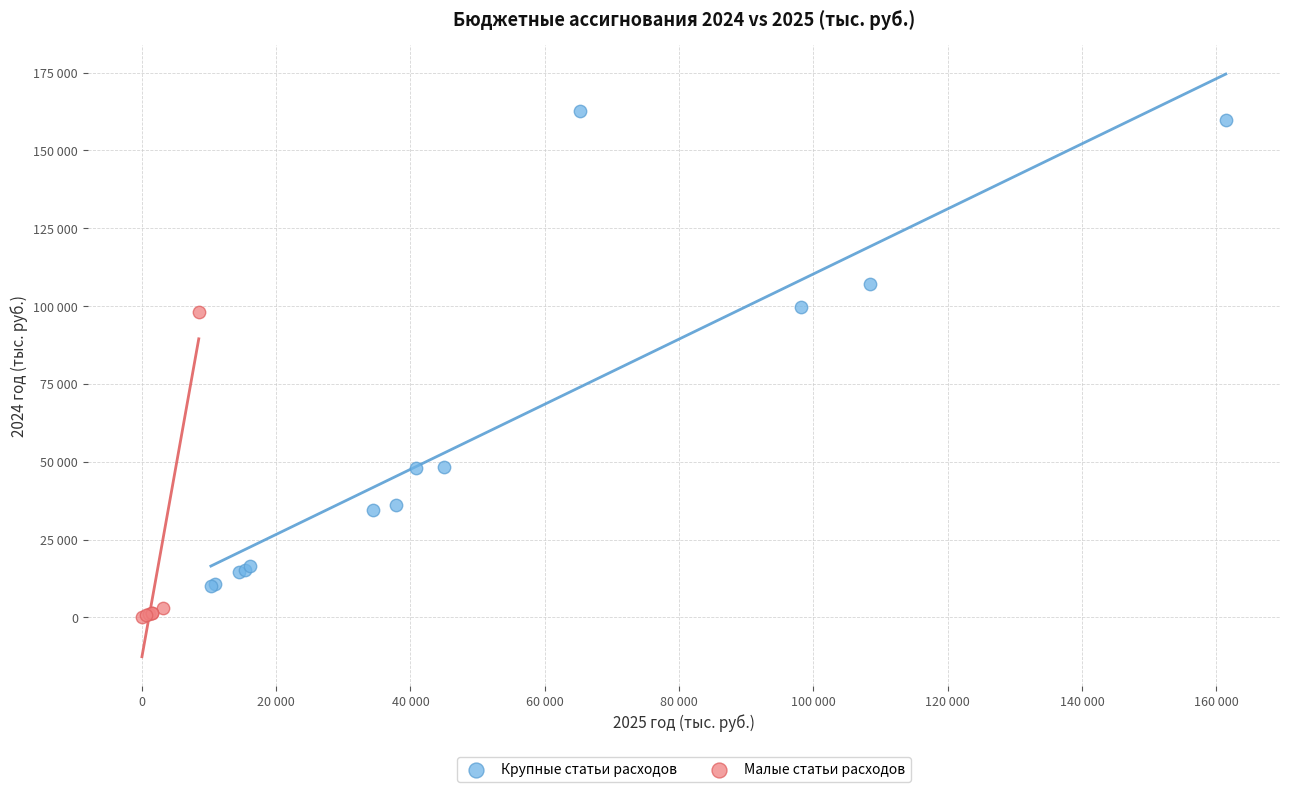

Which series contains the lowest Y value?

Малые статьи расходов